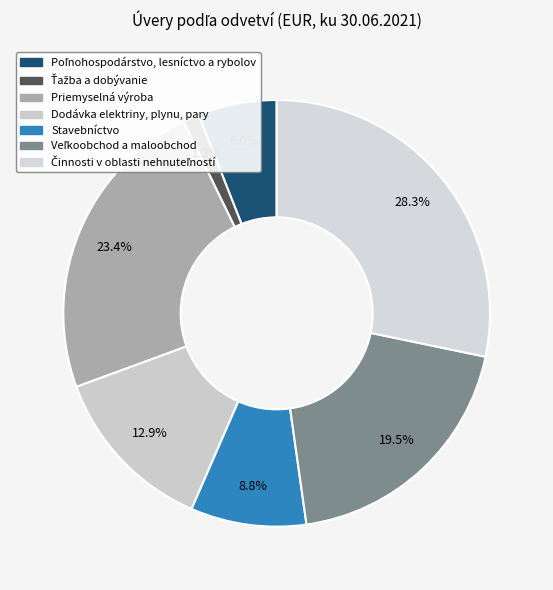

How many segments does this pie chart have?

7